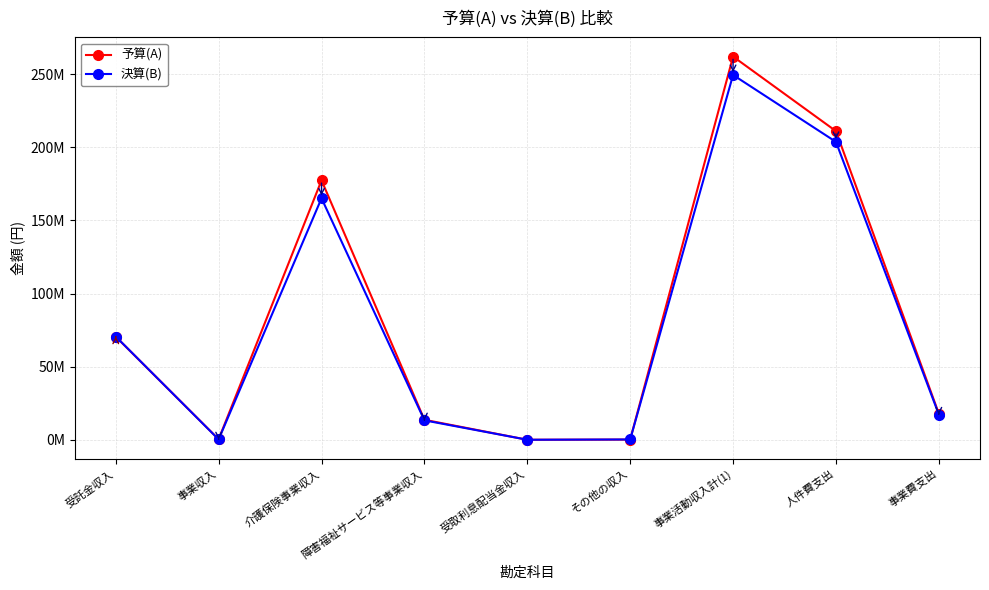

What is the sum of all 決算(B) values?

719741585